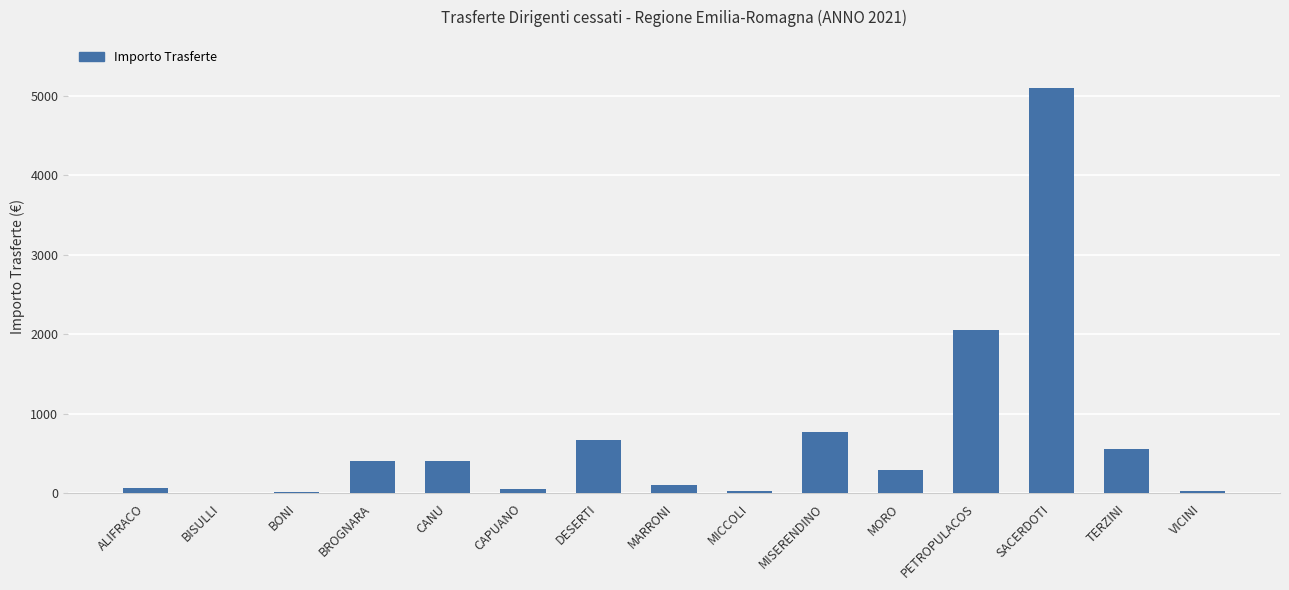

What is the maximum value shown in the chart?

5091.4